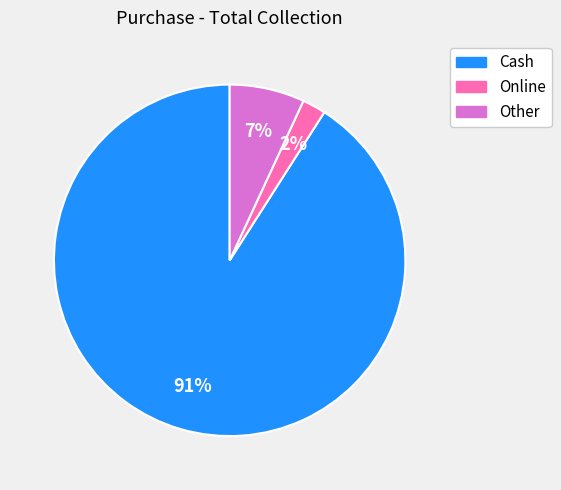

Which has a higher value, Online or Cash?

Cash